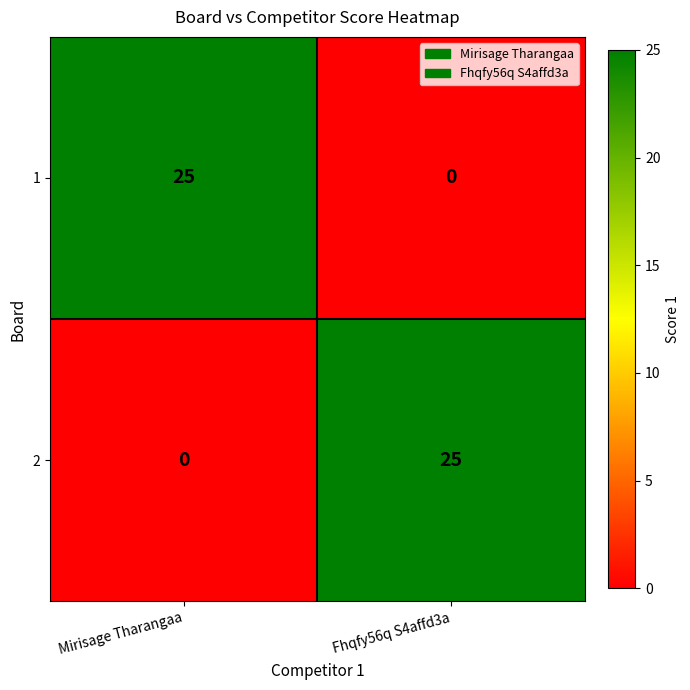

How many data points does each series have?

2